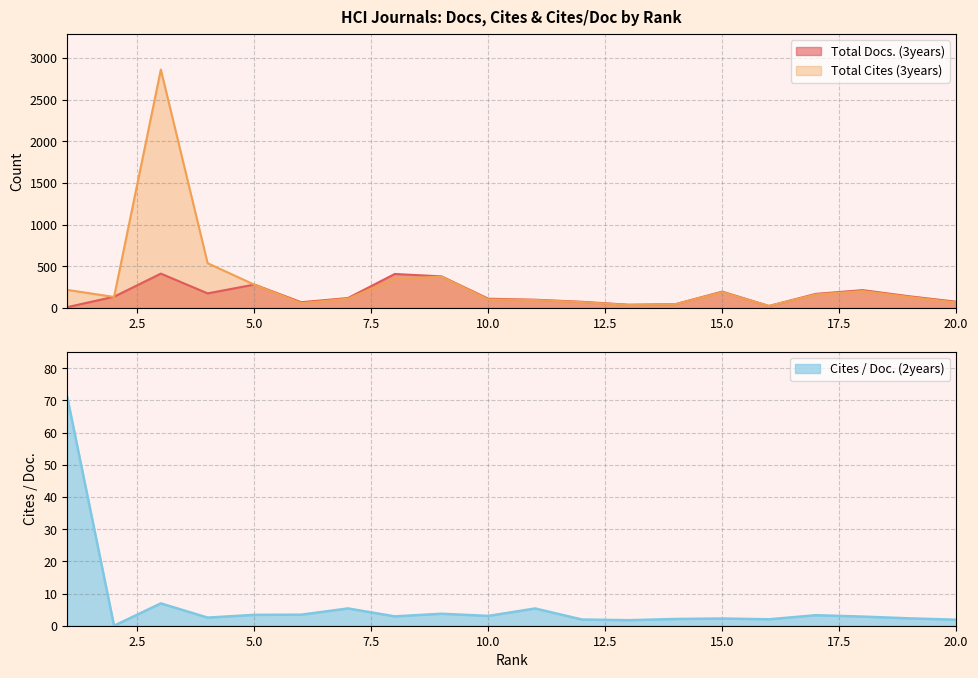

Which series has the widest spread of values?

Total Cites (3years)